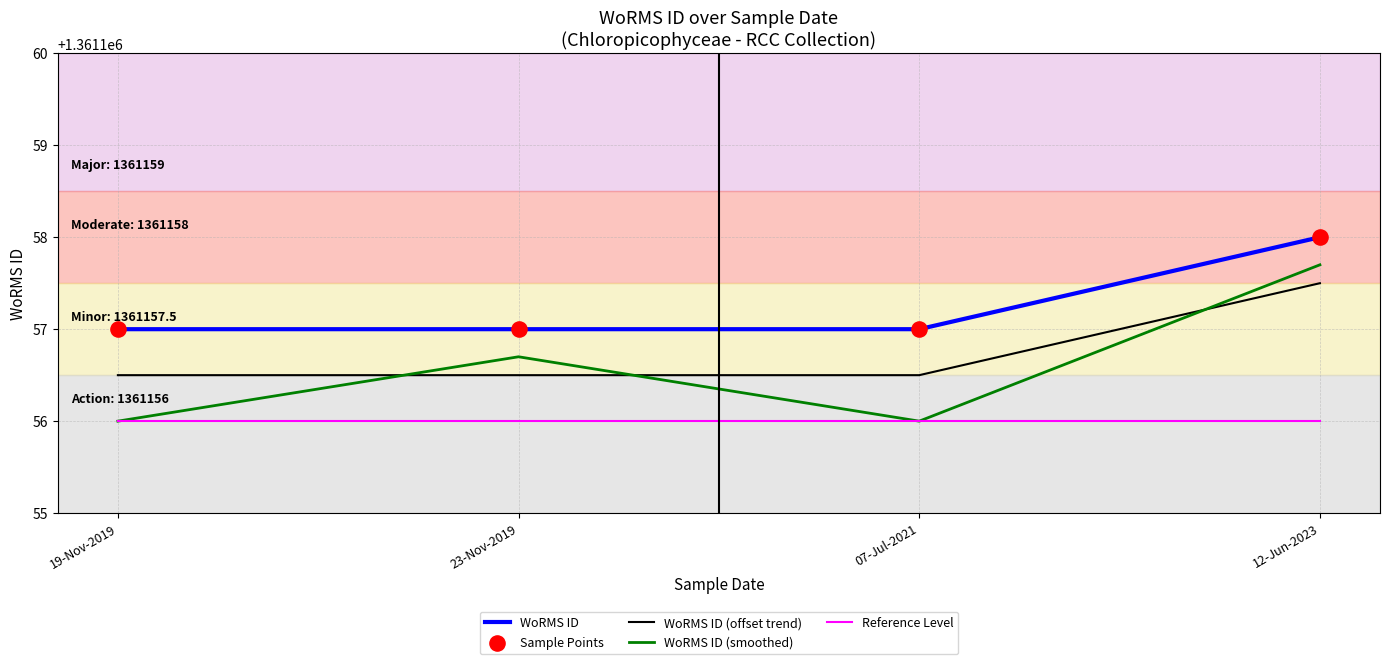

What is the lowest value of the WoRMS ID (smoothed) series?

1361156.0